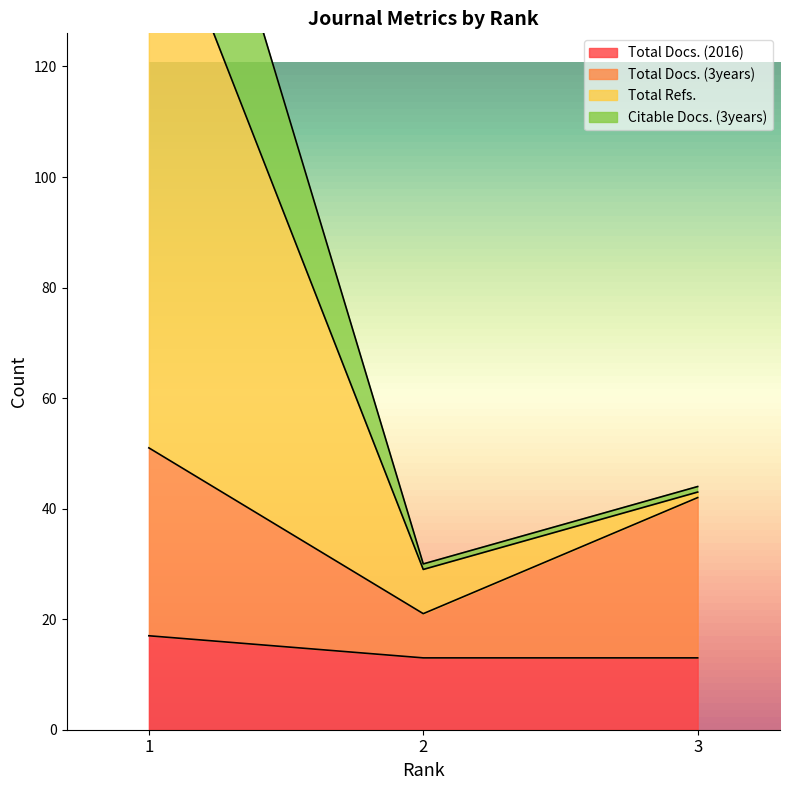

The value of Total Docs. (2016) at 2 is 19. True or false?

False